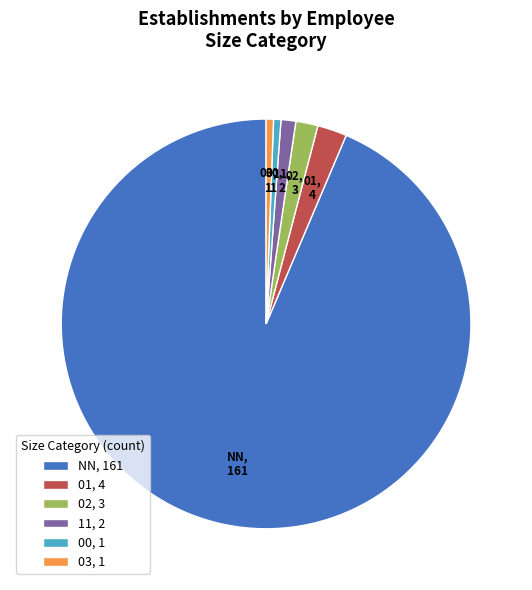

What is the largest slice in the pie chart?

NN